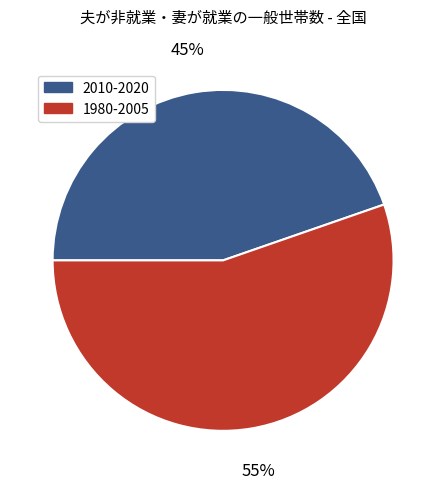

Is there a majority slice in this chart?

Yes